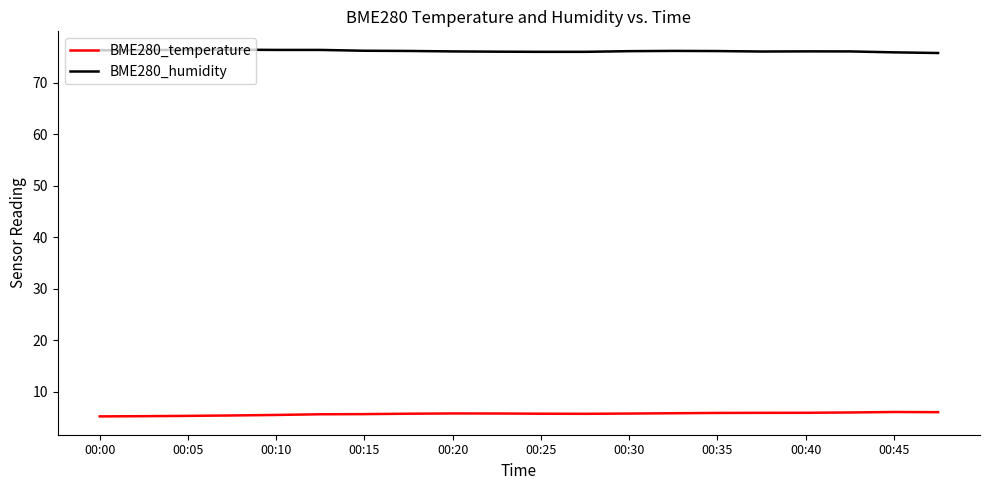

Rank the series by their maximum value, from lowest to highest.

BME280_temperature, BME280_humidity